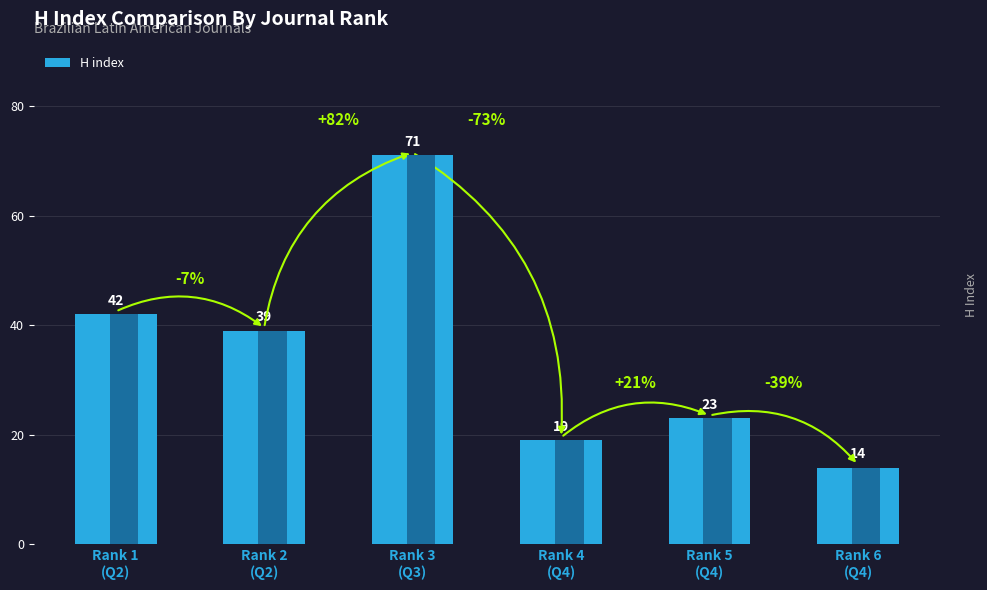

The value at Rank 2
(Q2) is 59. True or false?

False